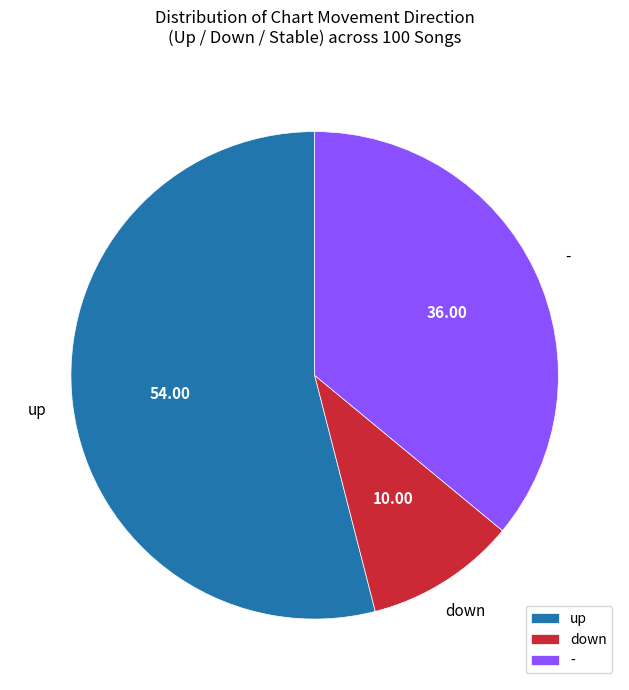

The down slice represents 10% of the pie. True or false?

True